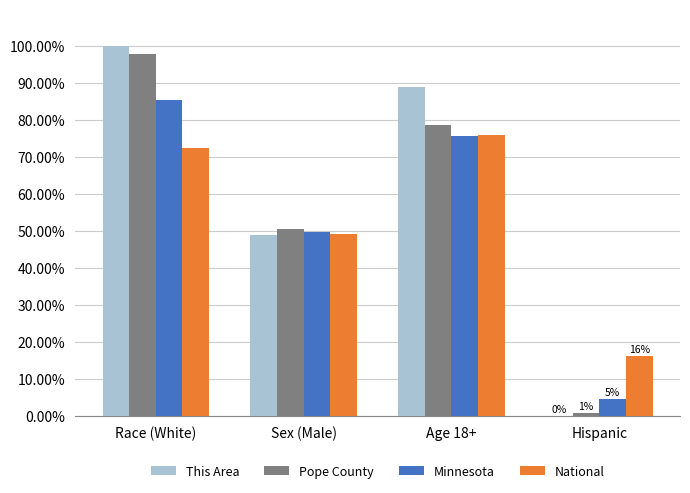

Which series has the largest range (max minus min)?

This Area